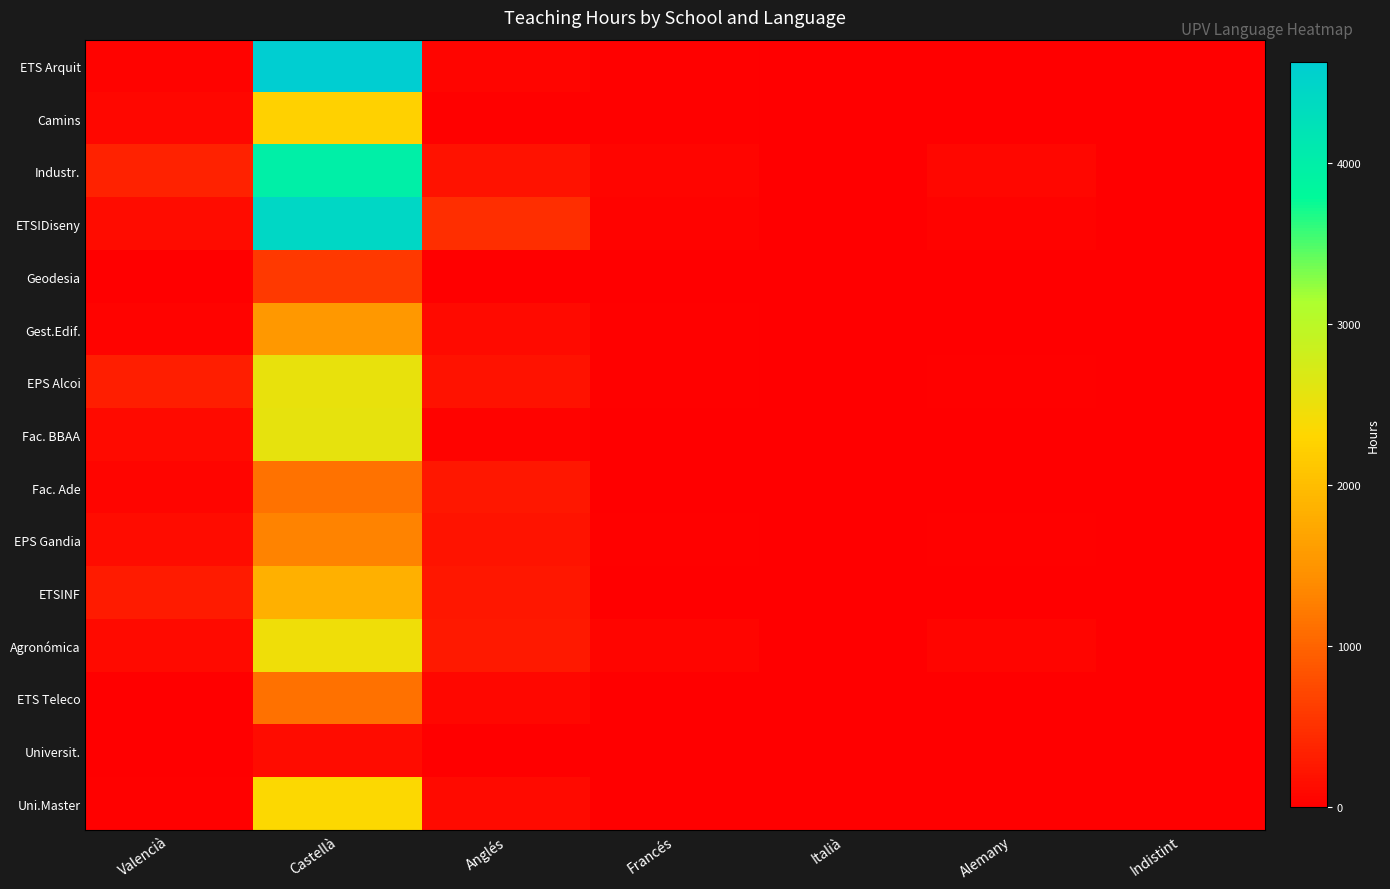

What is the total value across all series at Anglés?

2283.4